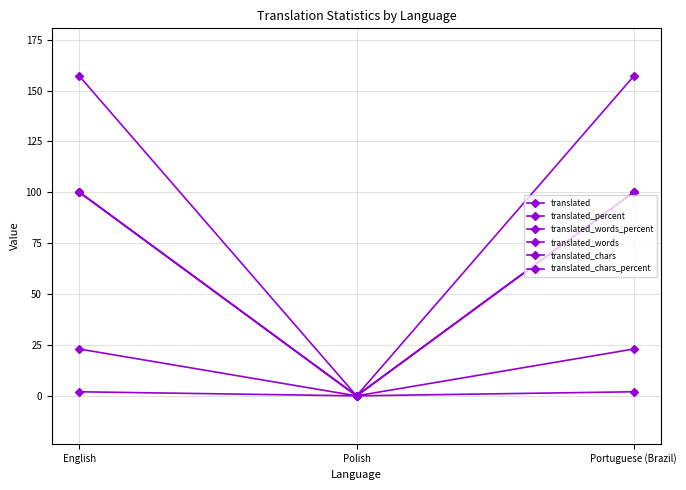

At how many categories does at least one series exceed 18?

2